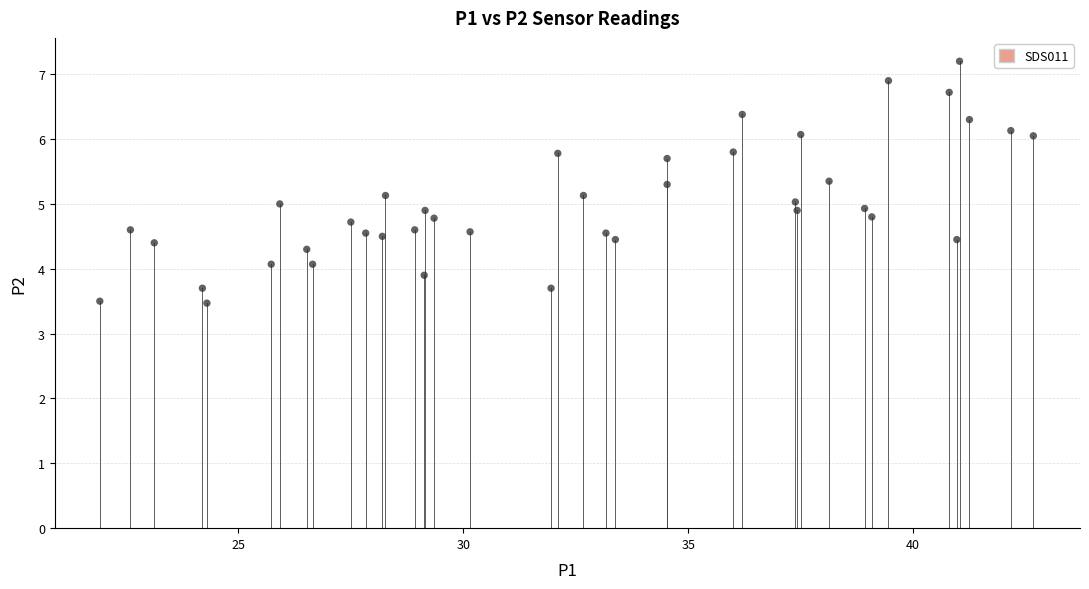

What is the range of Y values (max minus min)?

3.7